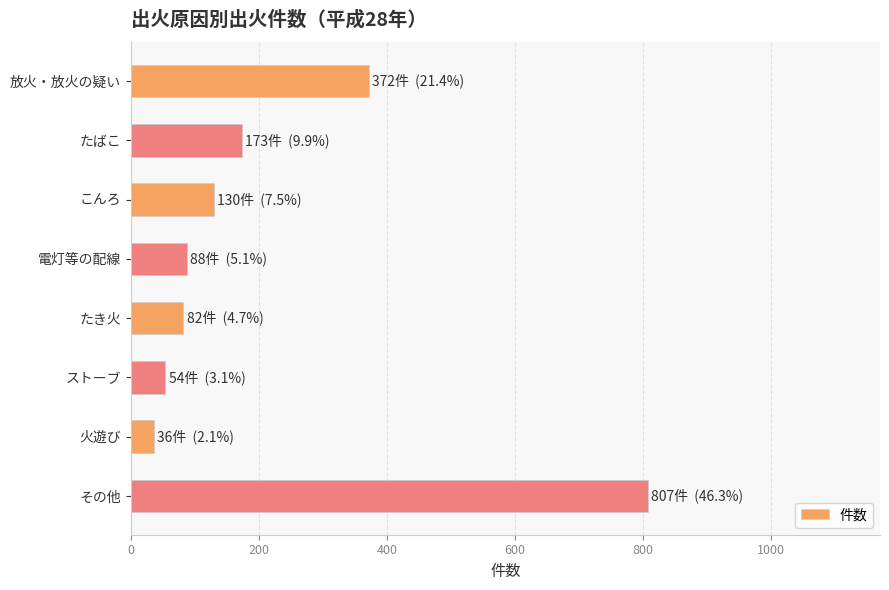

What is the greatest value displayed?

807